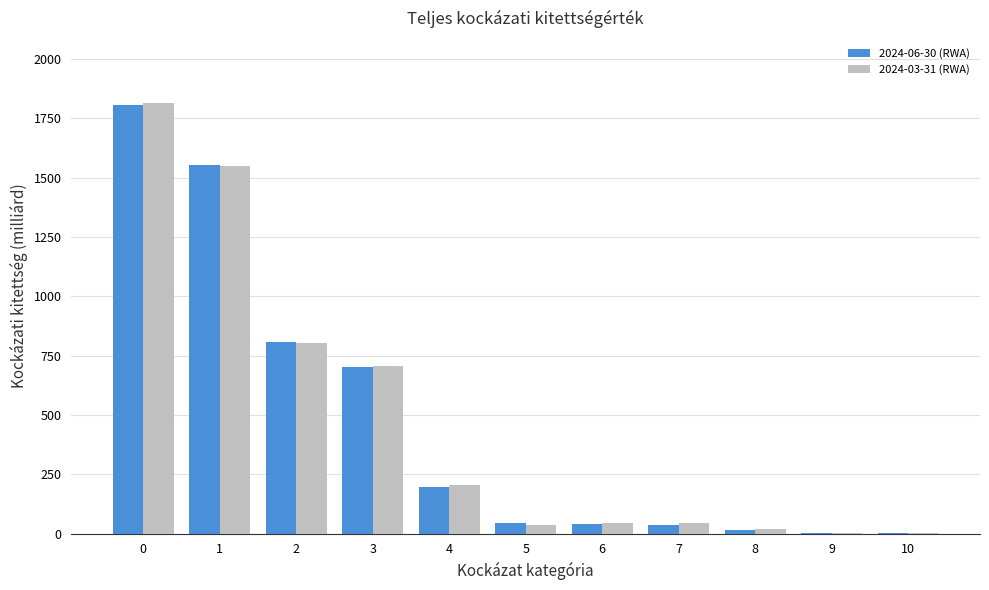

What are all the series names shown in the legend?

2024-06-30 (RWA), 2024-03-31 (RWA)